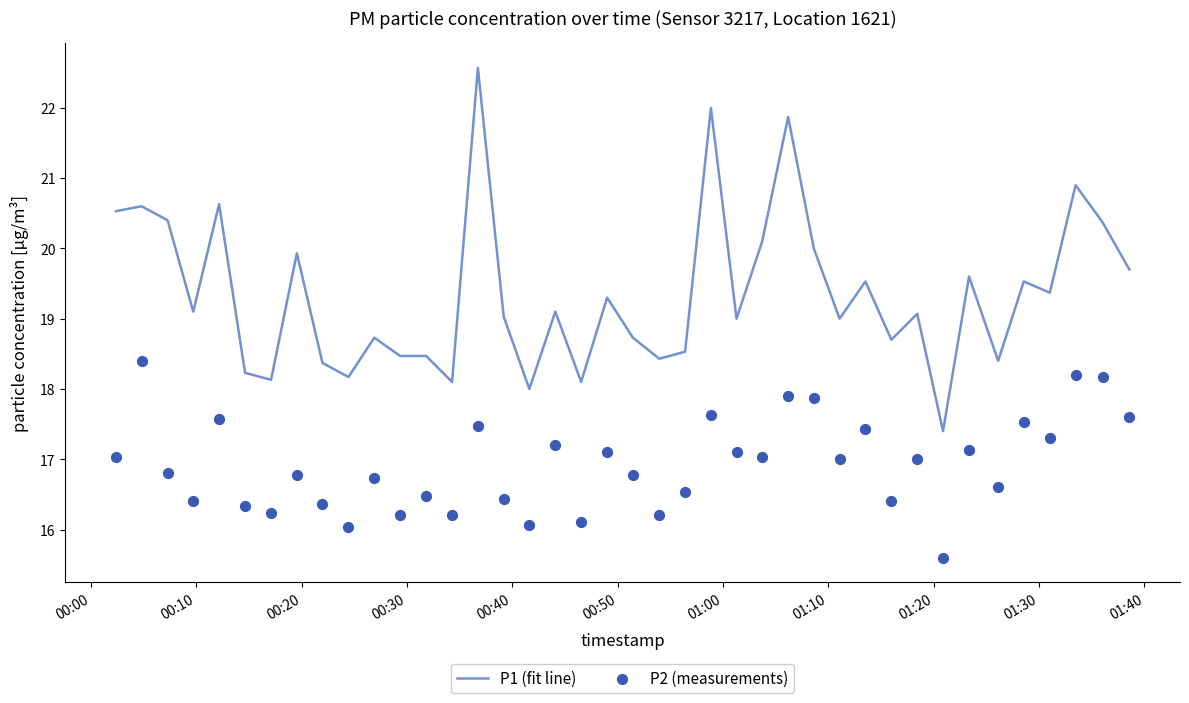

Which series has the largest total across all categories?

P1 (fit line)